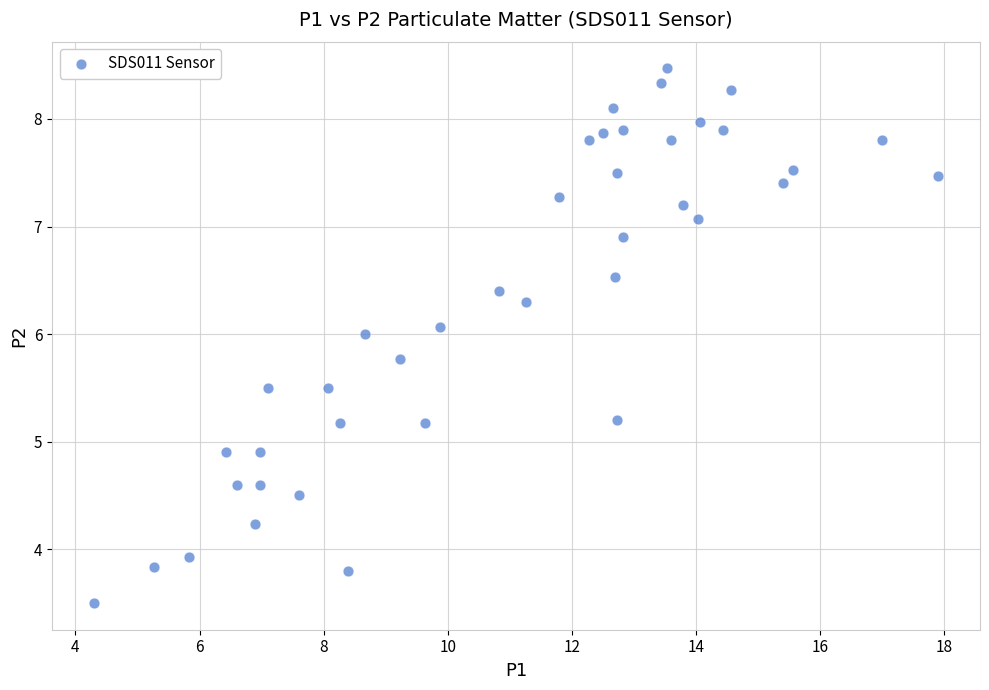

What is the range of X values (max minus min)?

13.6